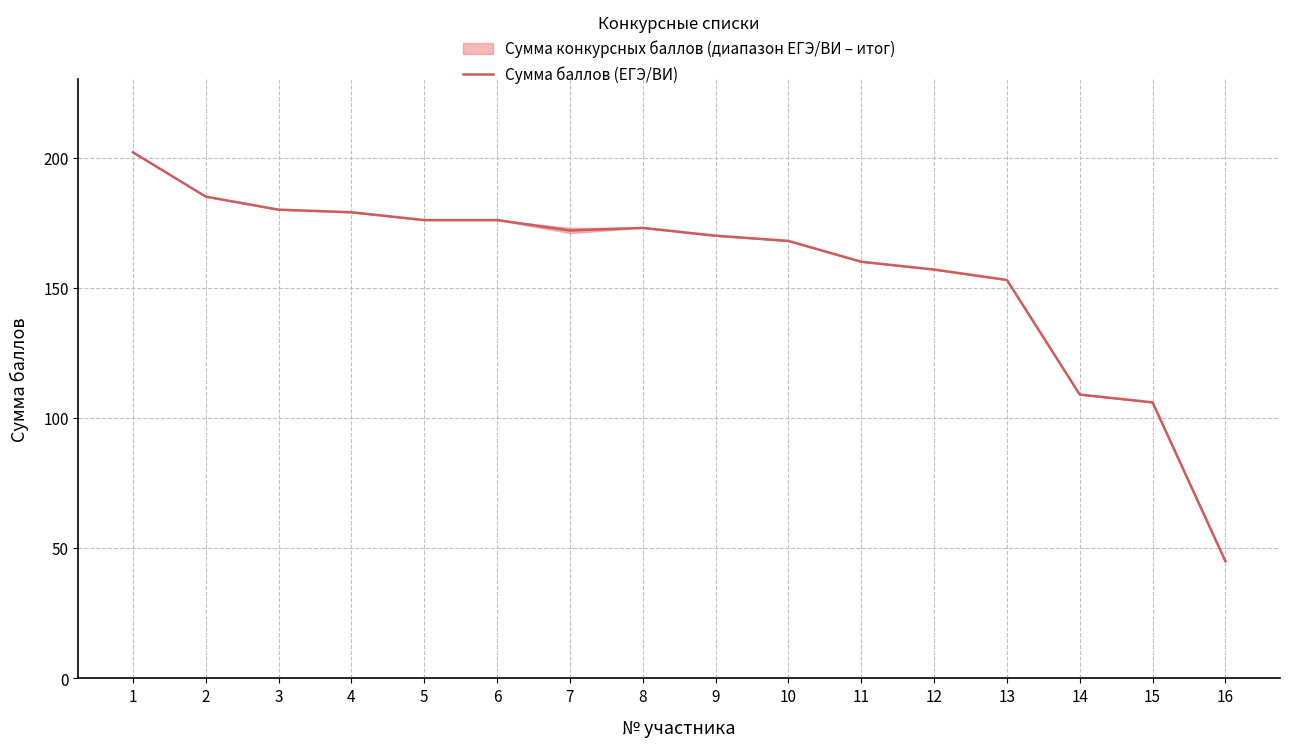

What is the value of the 7th point from the left?

172